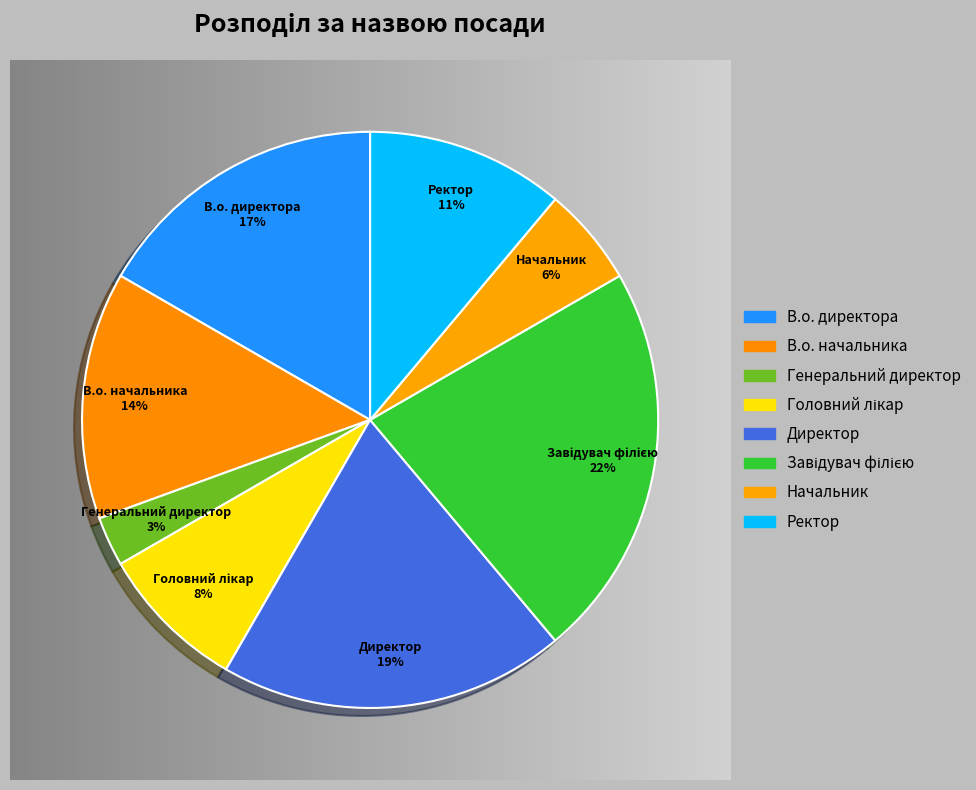

Combined, do Начальник and Генеральний директор account for over 50%?

No